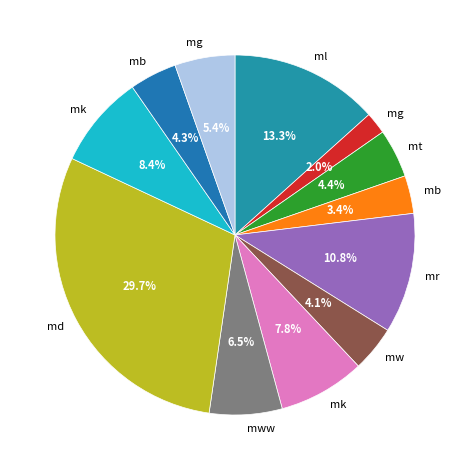

To the nearest percent, what is the average slice percentage?

8%